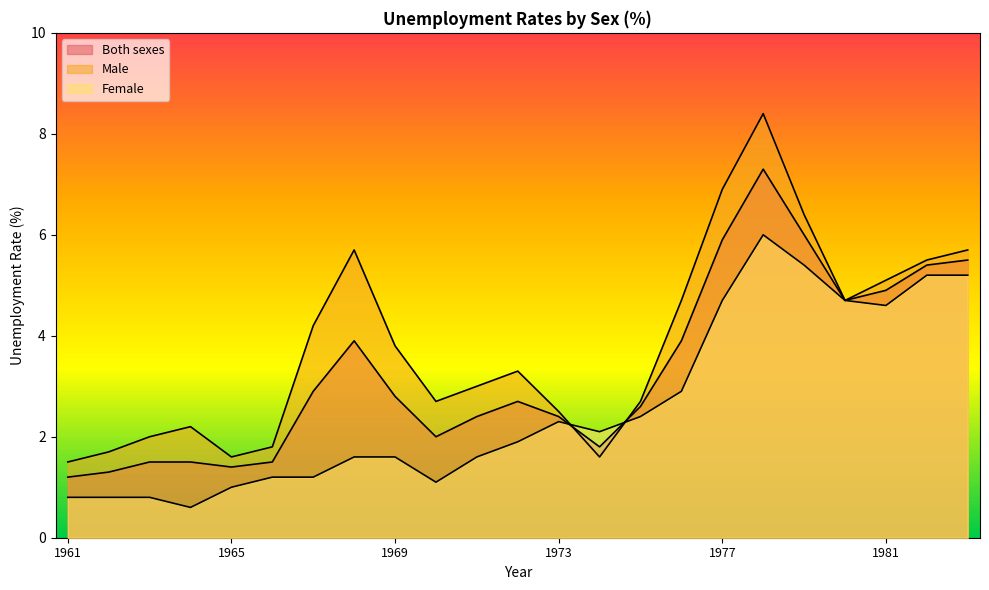

Reading left to right, what are all the values shown in this chart?

Both sexes: 1961=1.2	1962=1.3	1963=1.5	1964=1.5	1965=1.4	1966=1.5	1967=2.9	1968=3.9	1969=2.8	1970=2.0	1971=2.4	1972=2.7	1973=2.4	1974=1.8	1975=2.6	1976=3.9	1977=5.9	1978=7.3	1979=6.0	1980=4.7	1981=4.9	1982=5.4	1983=5.5
Male: 1961=1.5	1962=1.7	1963=2.0	1964=2.2	1965=1.6	1966=1.8	1967=4.2	1968=5.7	1969=3.8	1970=2.7	1971=3.0	1972=3.3	1973=2.5	1974=1.6	1975=2.7	1976=4.7	1977=6.9	1978=8.4	1979=6.4	1980=4.7	1981=5.1	1982=5.5	1983=5.7
Female: 1961=0.8	1962=0.8	1963=0.8	1964=0.6	1965=1.0	1966=1.2	1967=1.2	1968=1.6	1969=1.6	1970=1.1	1971=1.6	1972=1.9	1973=2.3	1974=2.1	1975=2.4	1976=2.9	1977=4.7	1978=6.0	1979=5.4	1980=4.7	1981=4.6	1982=5.2	1983=5.2